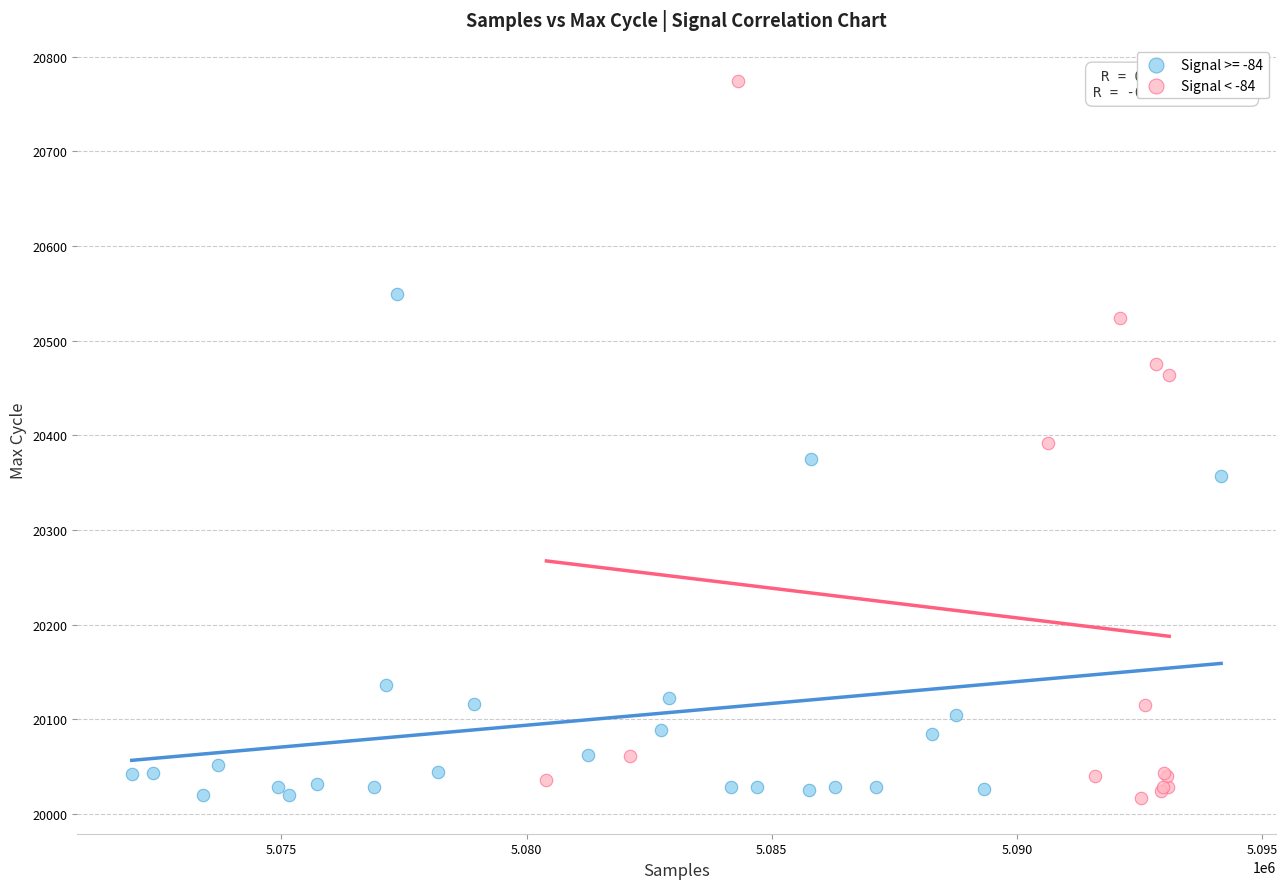

Which series reaches the maximum Y coordinate?

Signal < -84